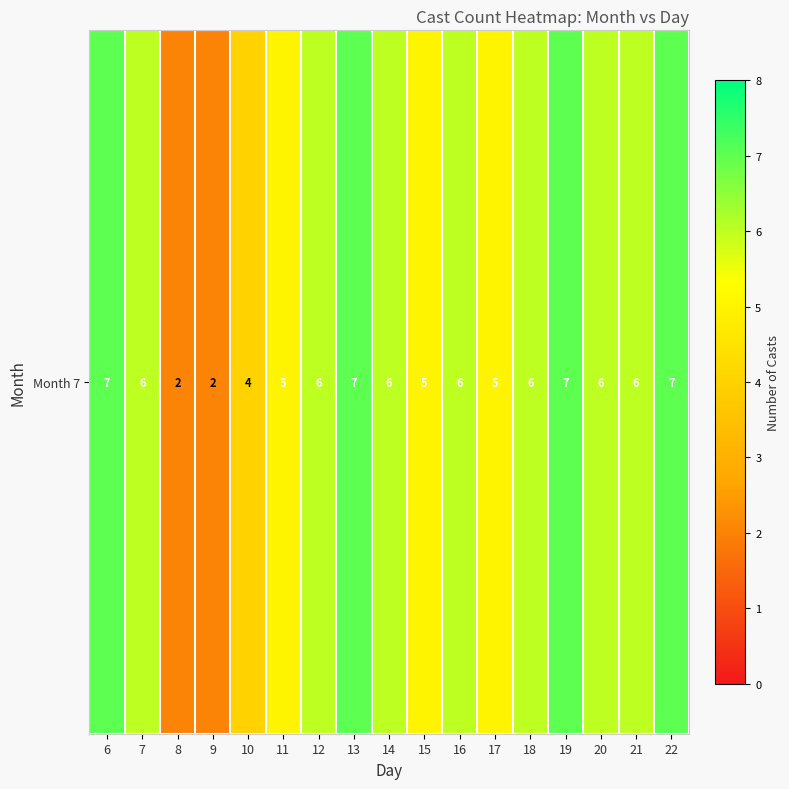

At which label is the value closest to 4?

10